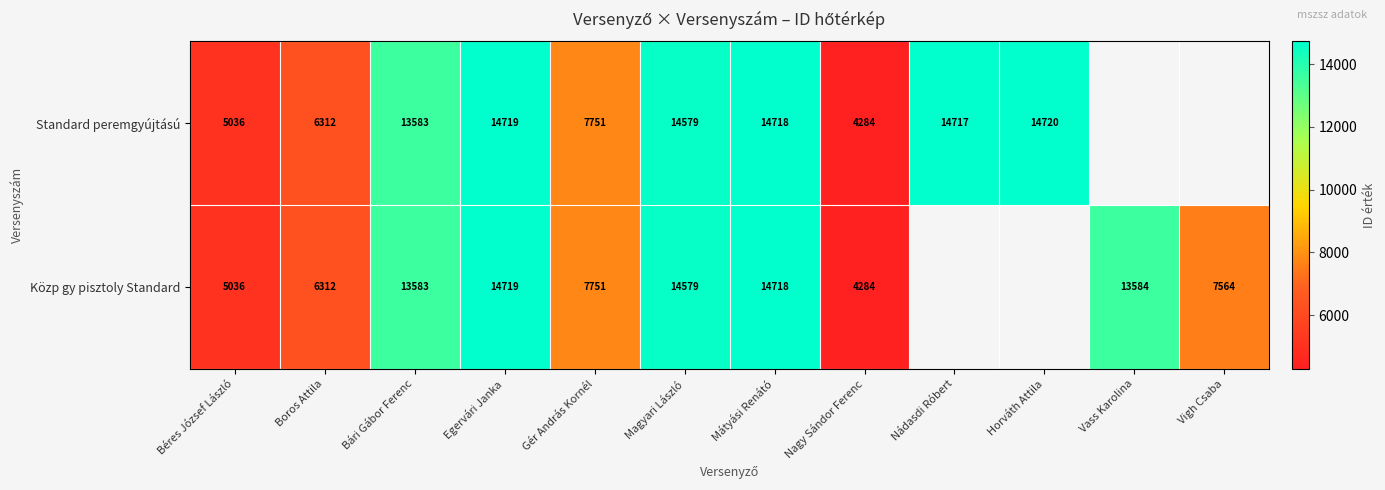

What is the minimum value shown in the chart?

4284.0